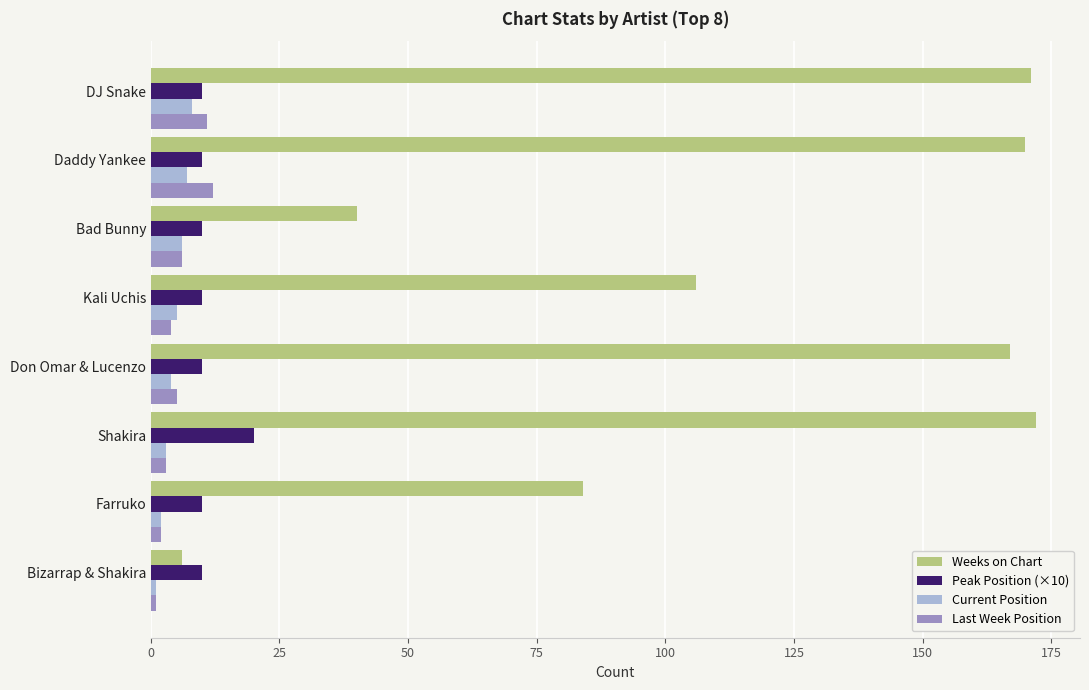

The Peak Position (×10) series shows 17 at Bad Bunny. True or false?

False